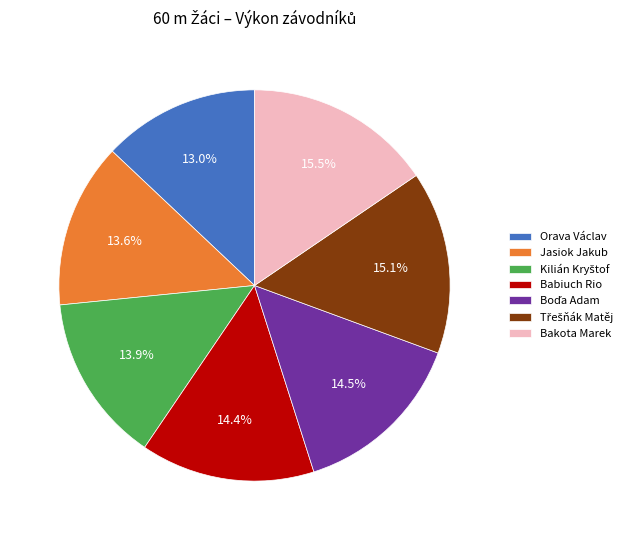

To the nearest percent, what portion does Jasiok Jakub represent?

14%